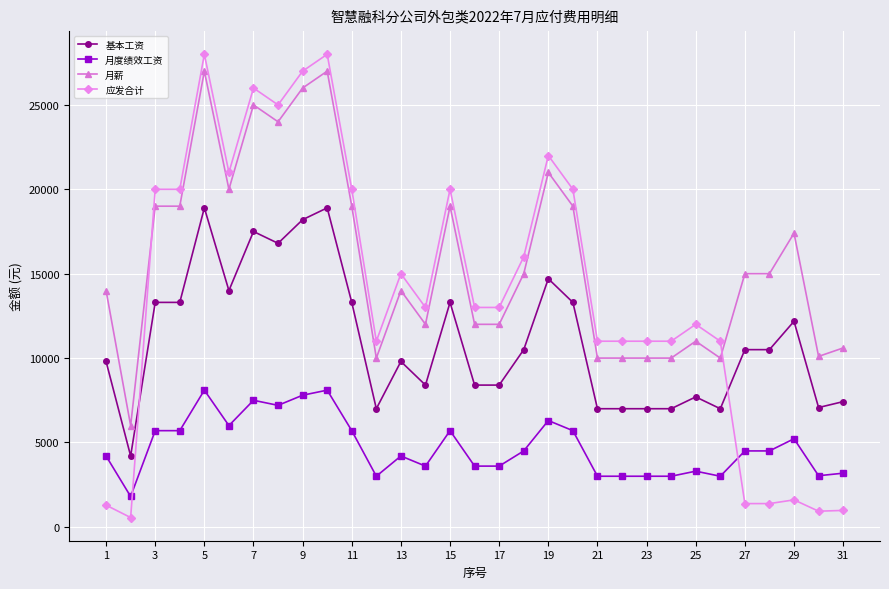

How many lines are shown in the chart?

4